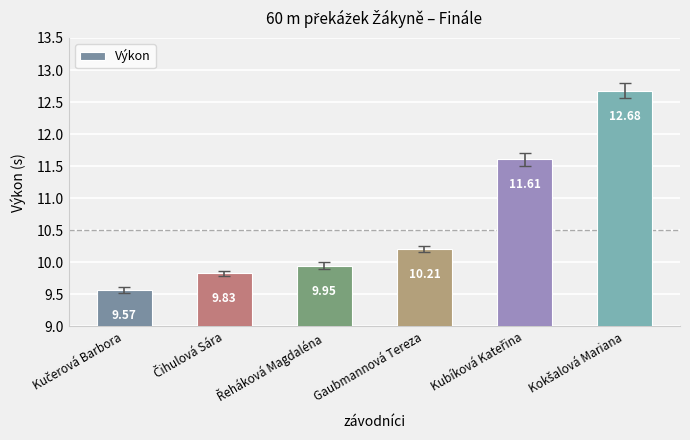

Where does the data first go above 10?

Gaubmannová Tereza